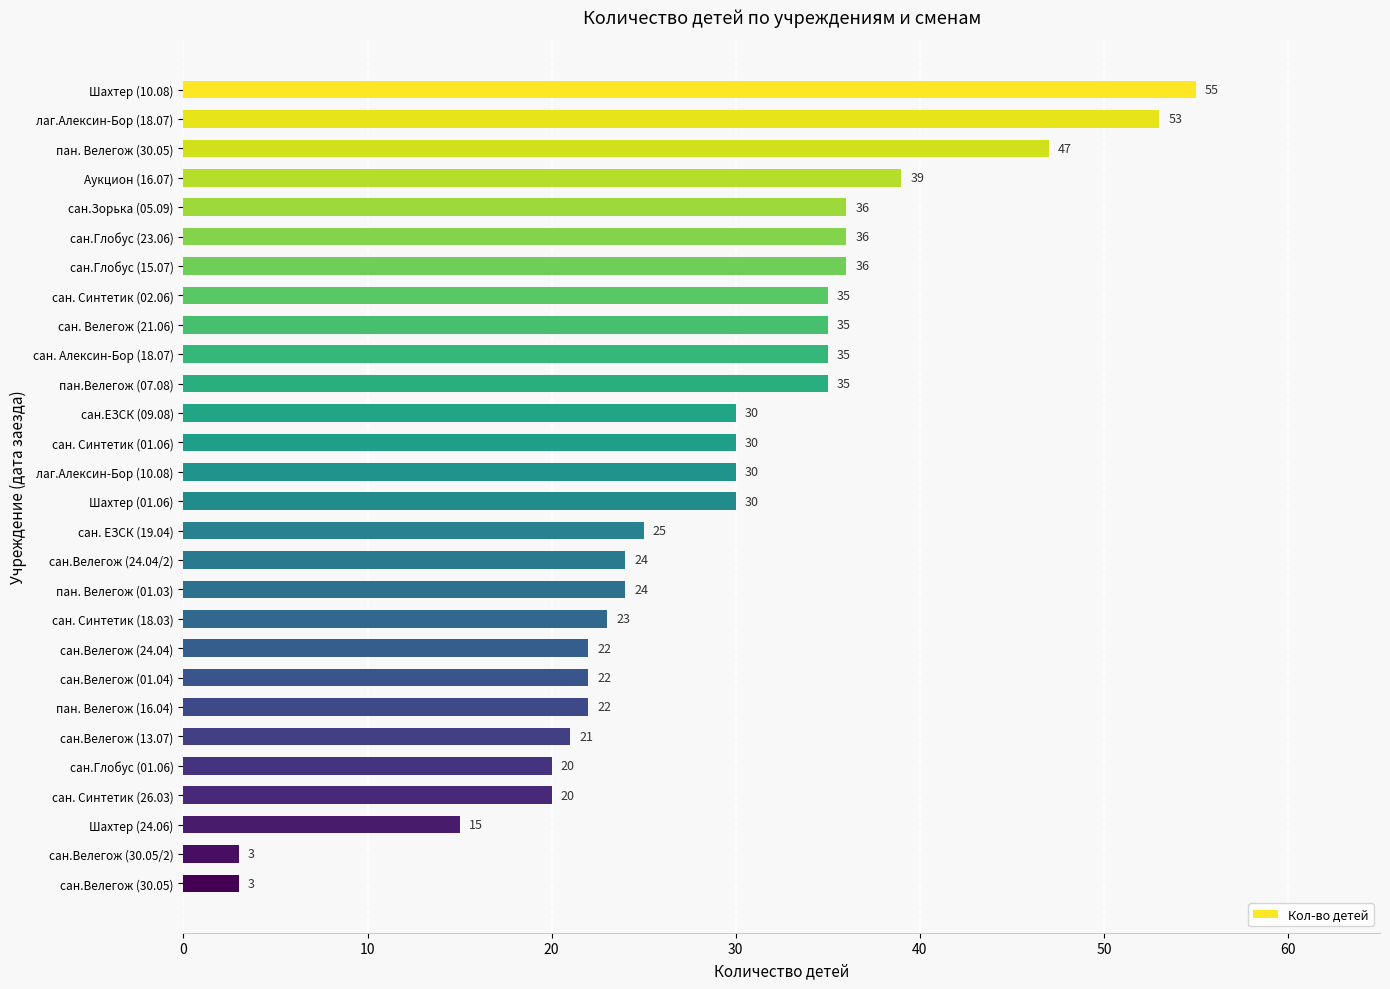

Count the number of data series in this chart.

1